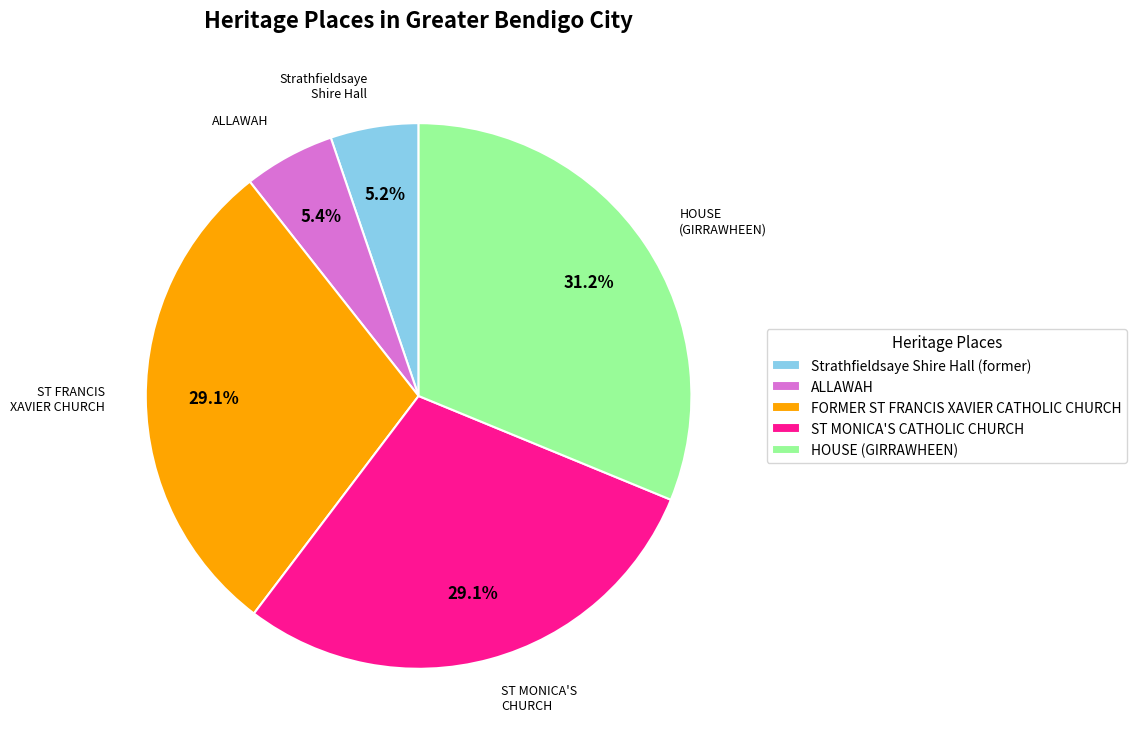

Count the number of slices in the pie.

5